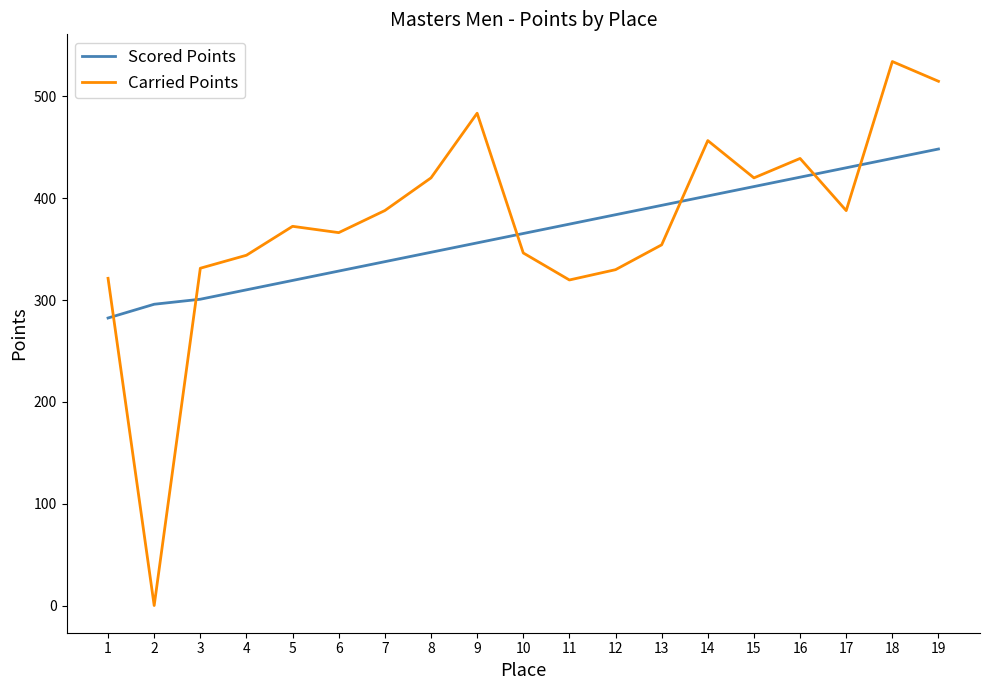

Is the value of Carried Points at 18 greater than the value of Scored Points at 13?

Yes